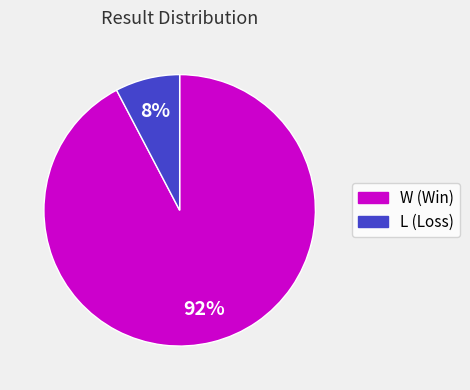

Between L and W, which is larger?

W